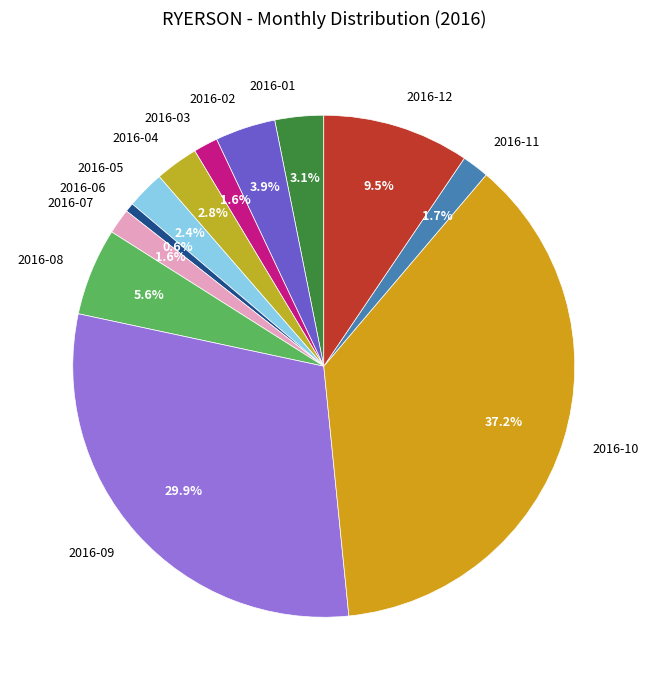

To the nearest percent, what portion does 2016-05 represent?

2%